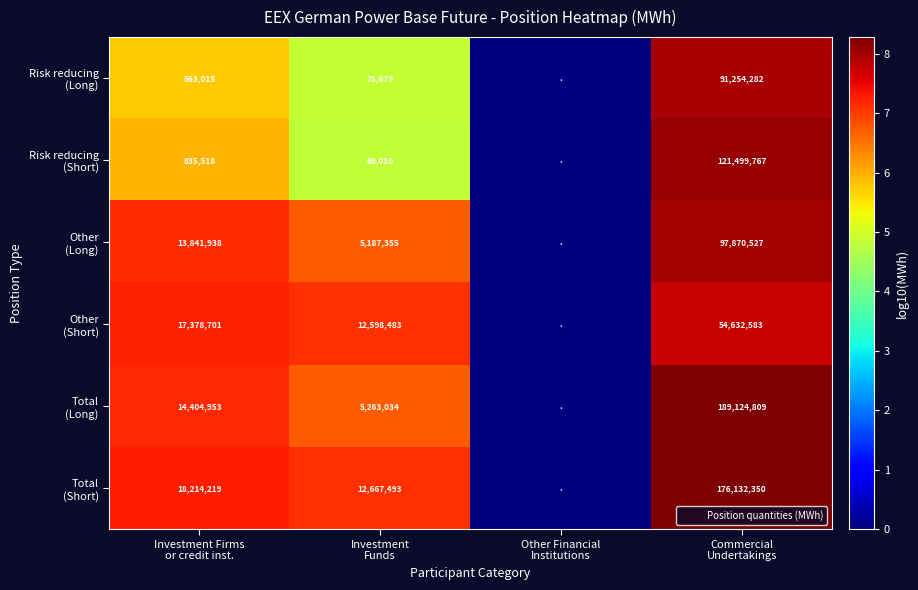

At which label does Other (Short) first exceed 7?

Investment Firms or credit inst.